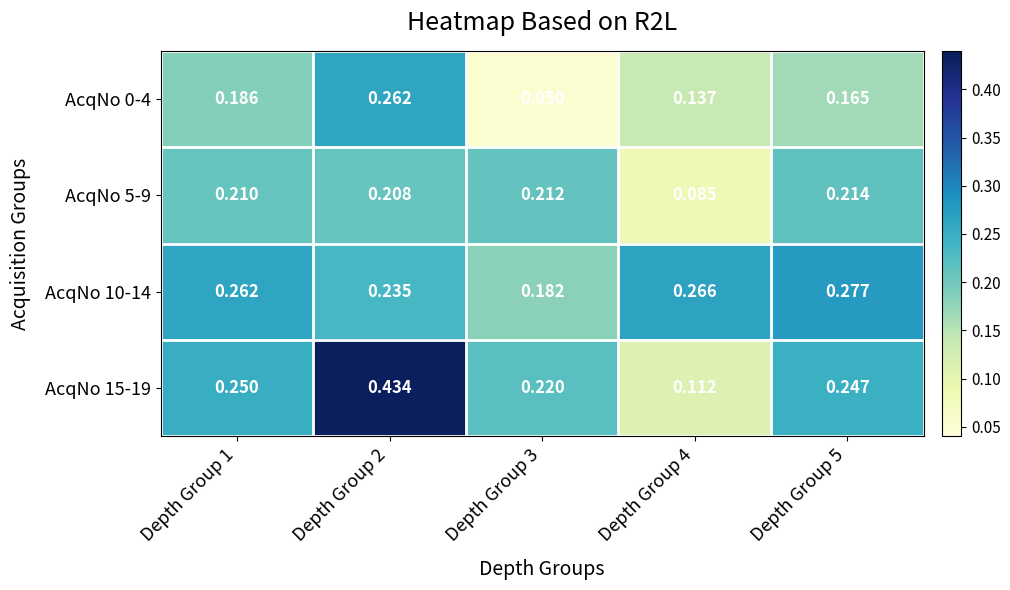

Which series has the widest spread of values?

AcqNo 15-19